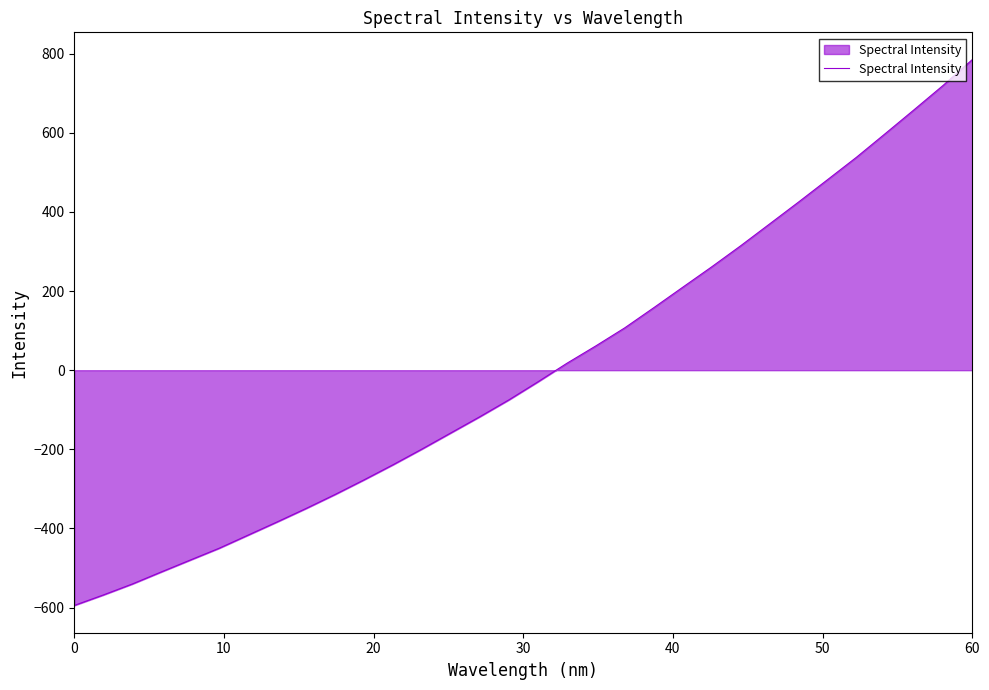

What is the smallest value displayed?

-594.6